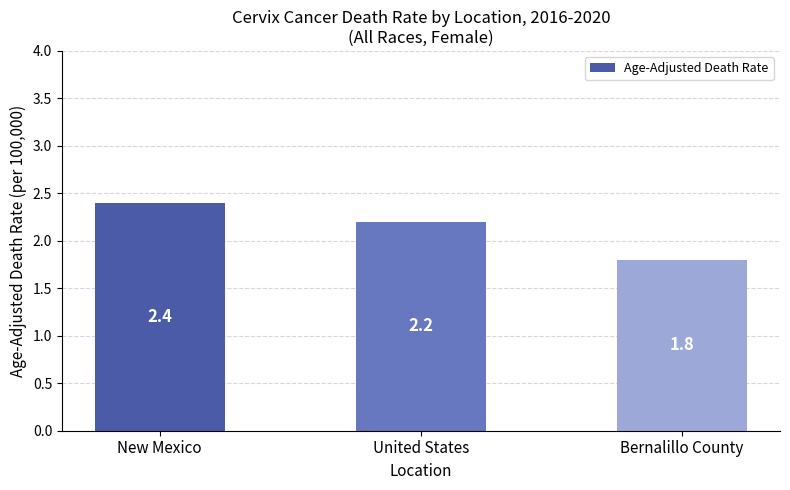

List the labels in order of value, largest first.

New Mexico, United States, Bernalillo County